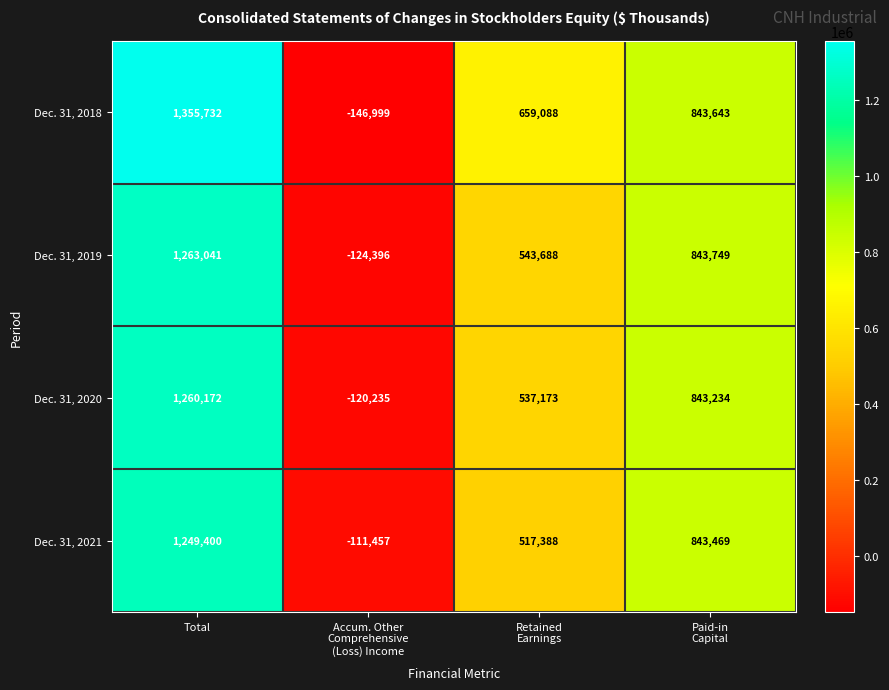

How many Dec. 31, 2019 values are between 543688 and 1263041?

3